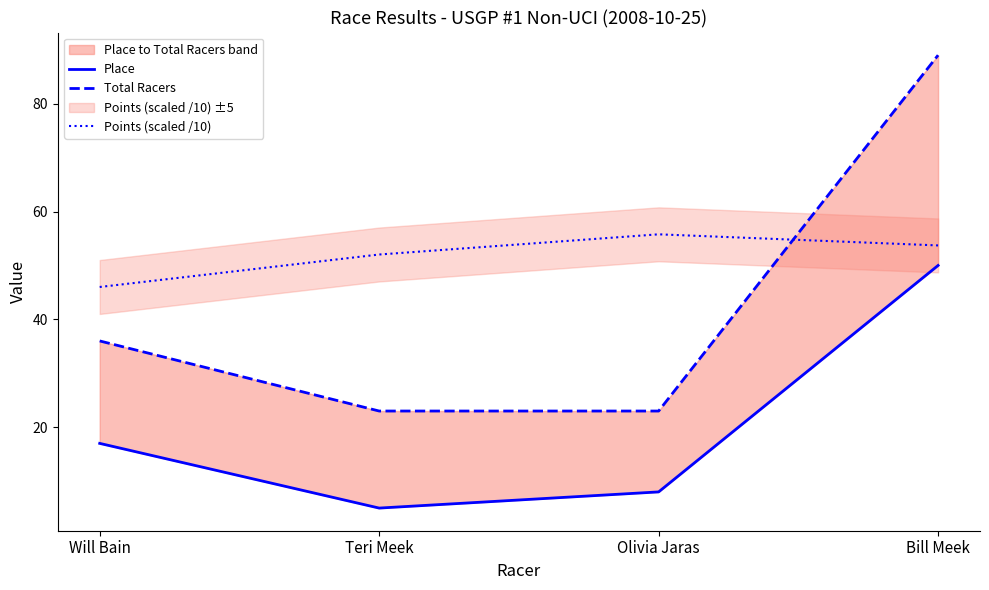

What is the label of the 1st point from the left?

Will Bain